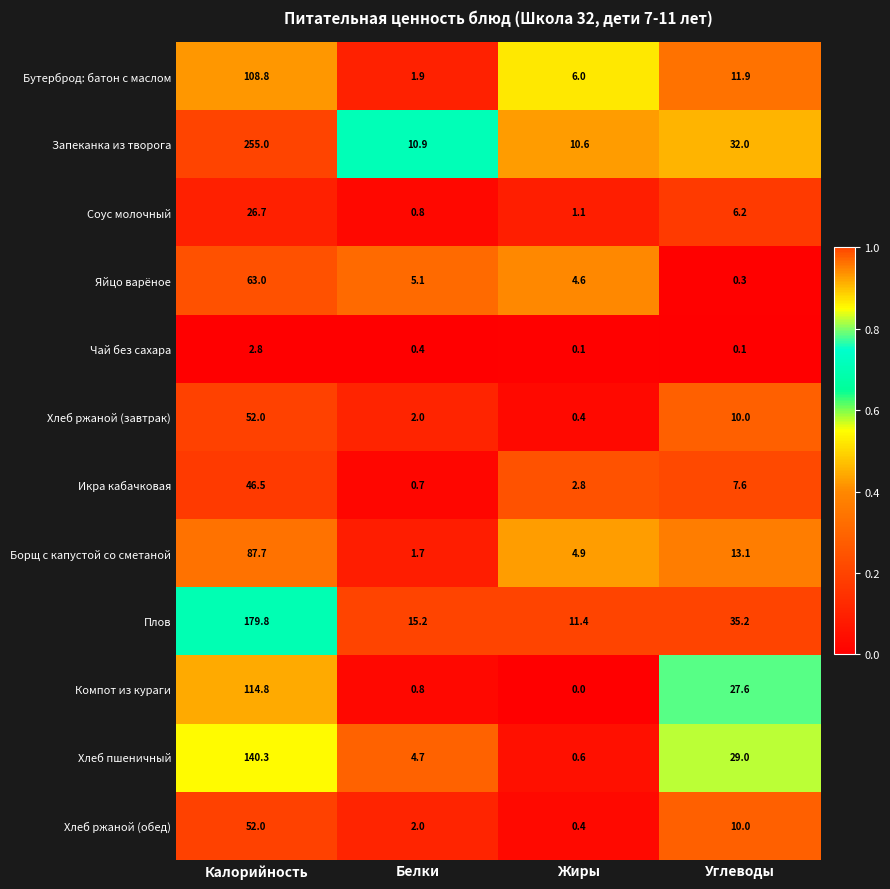

Where is Соус молочный nearest to the value 13?

Углеводы